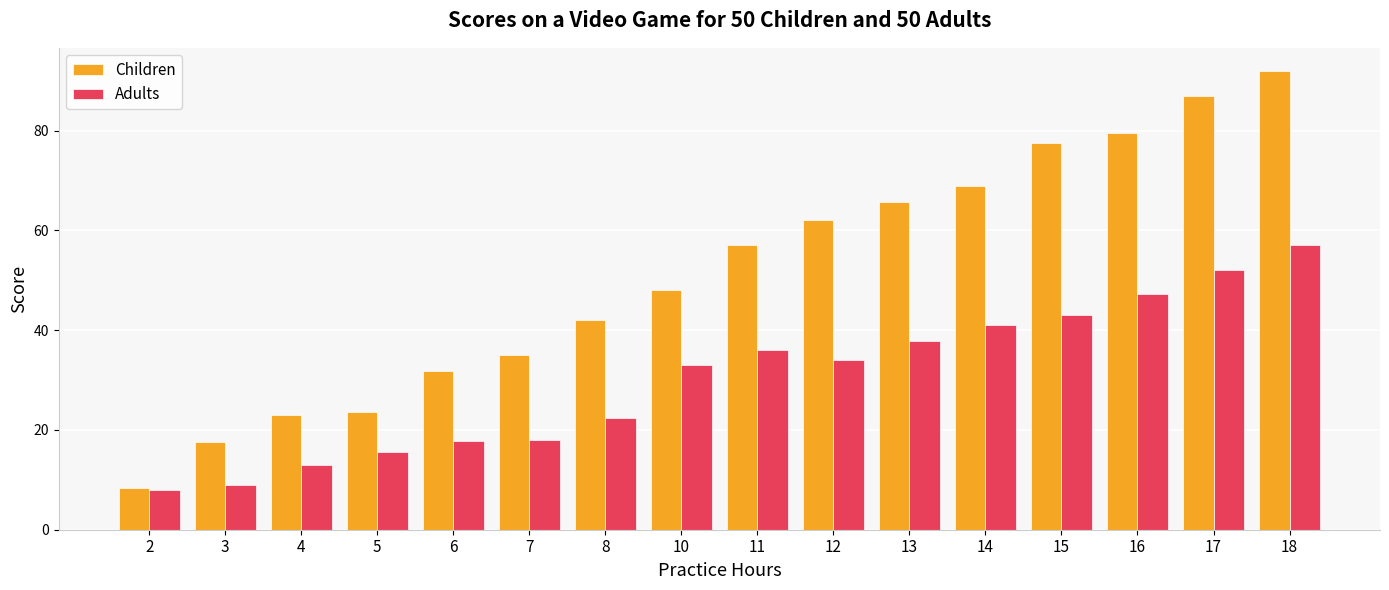

What is the difference between the second highest and second lowest values in the Adults series?

43.0